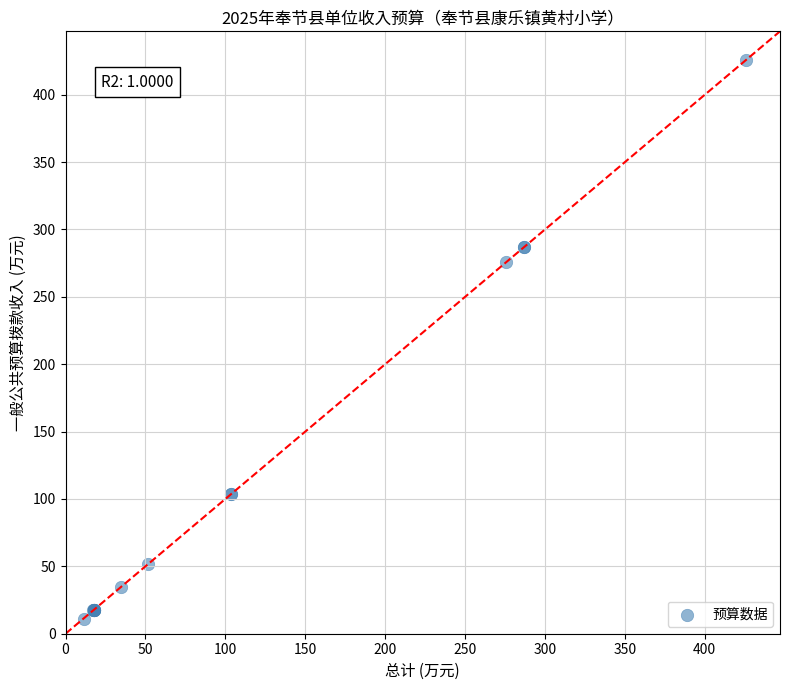

What Y value in the scatter plot is closest to 218?

275.6